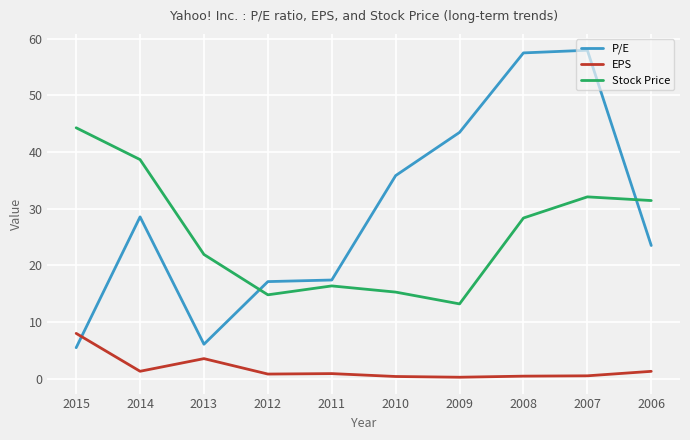

How many series are shown in this chart?

3